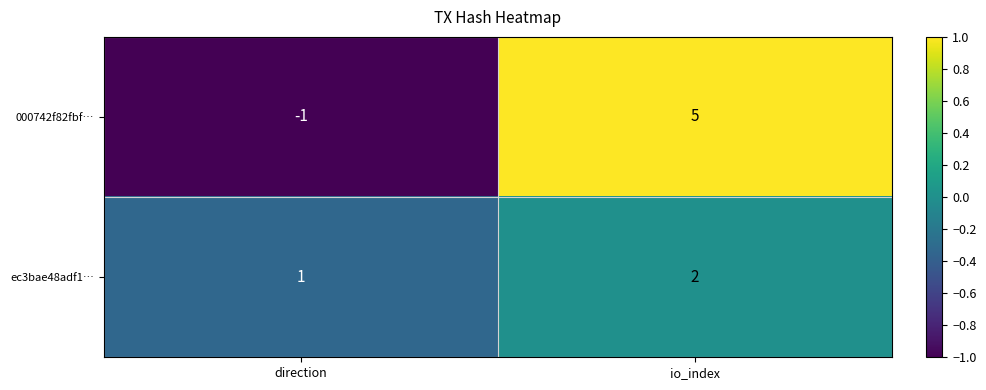

Reading left to right, transcribe all the data shown in this chart.

000742f82fbf…: -1	5
ec3bae48adf1…: 1	2